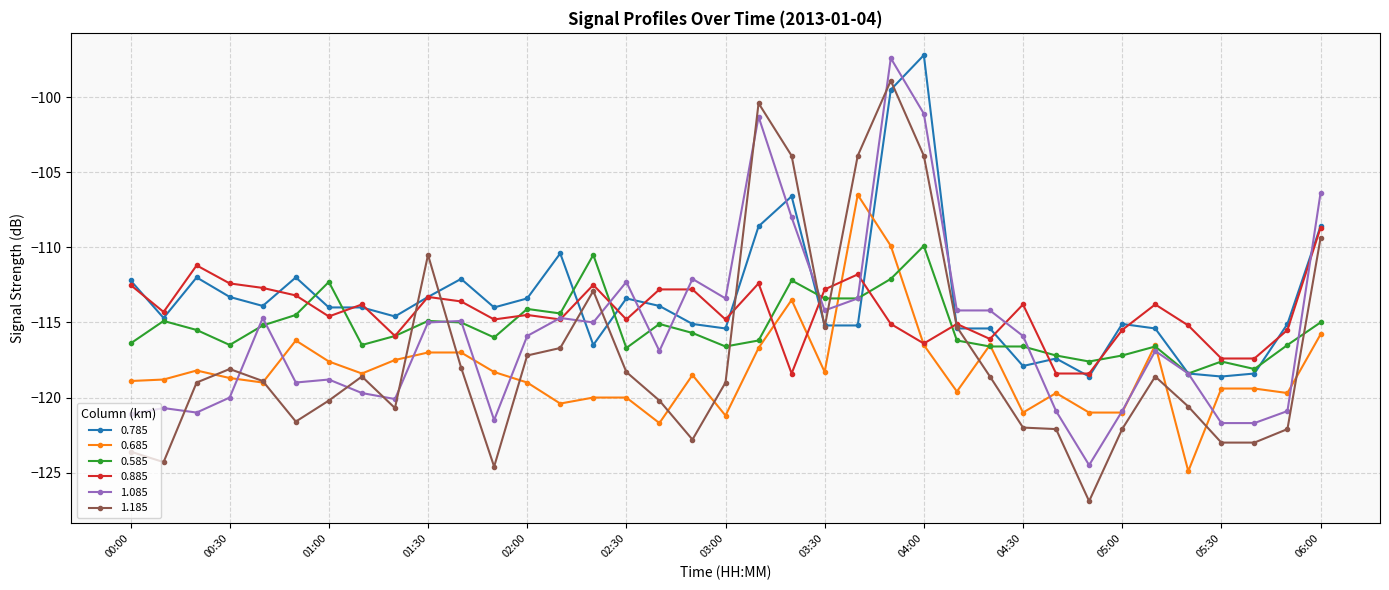

True or false: 0.685 has more than 0 interior local peaks.

True